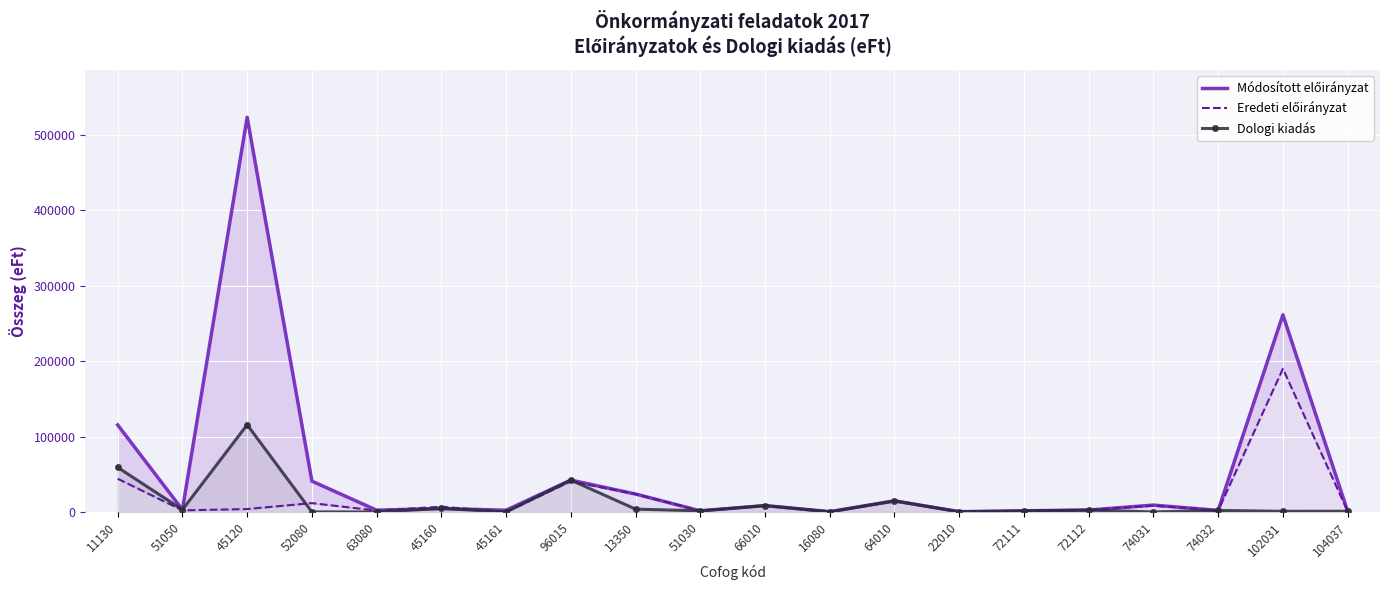

The Dologi kiadás series shows 8 at 74031. True or false?

False